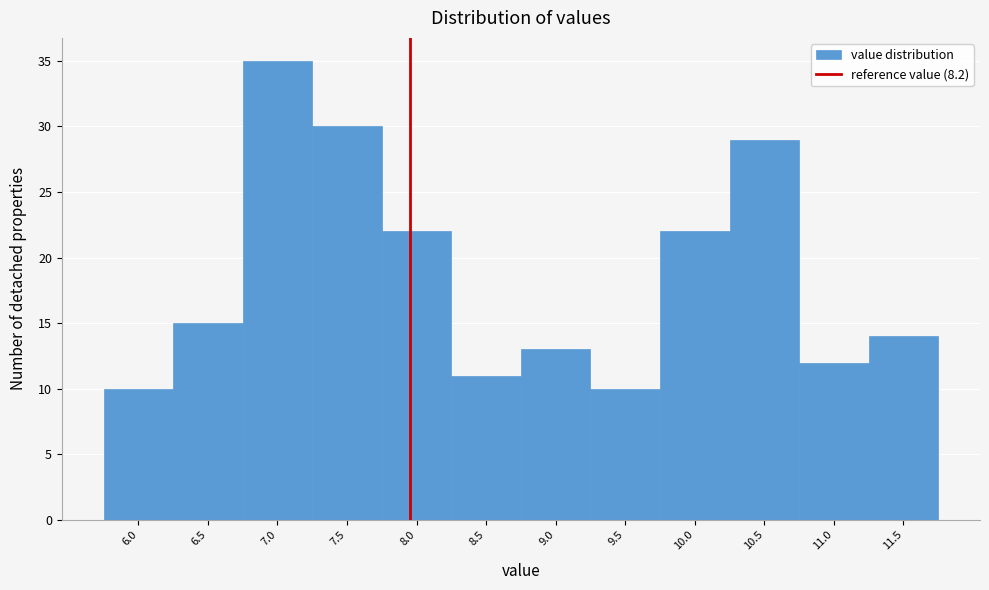

Reading left to right, list all the values displayed in this chart.

6.0=10	6.5=15	7.0=35	7.5=30	8.0=22	8.5=11	9.0=13	9.5=10	10.0=22	10.5=29	11.0=12	11.5=14